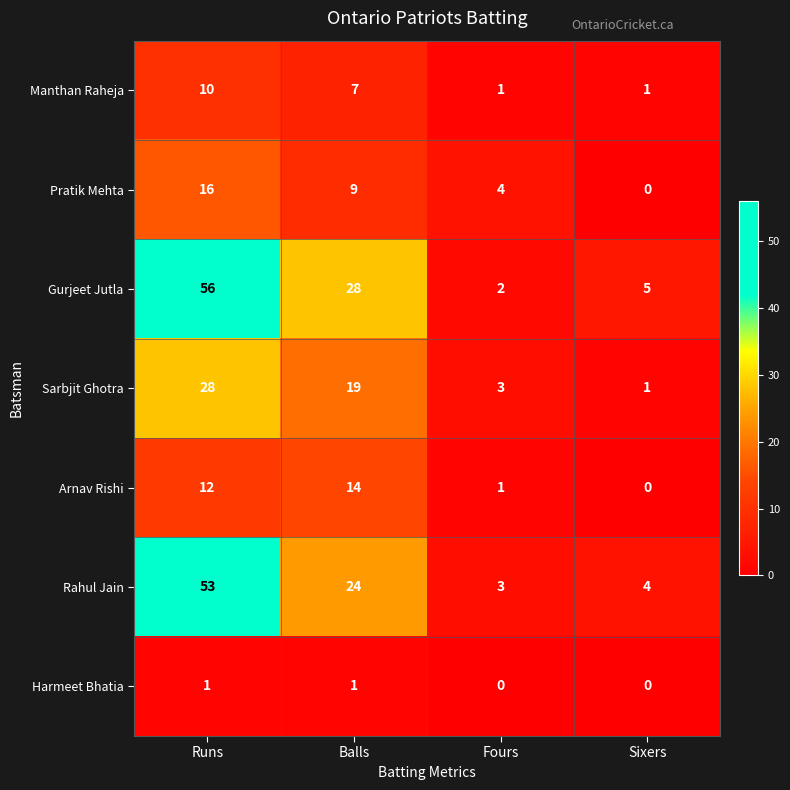

How many distinct data groups are displayed?

7